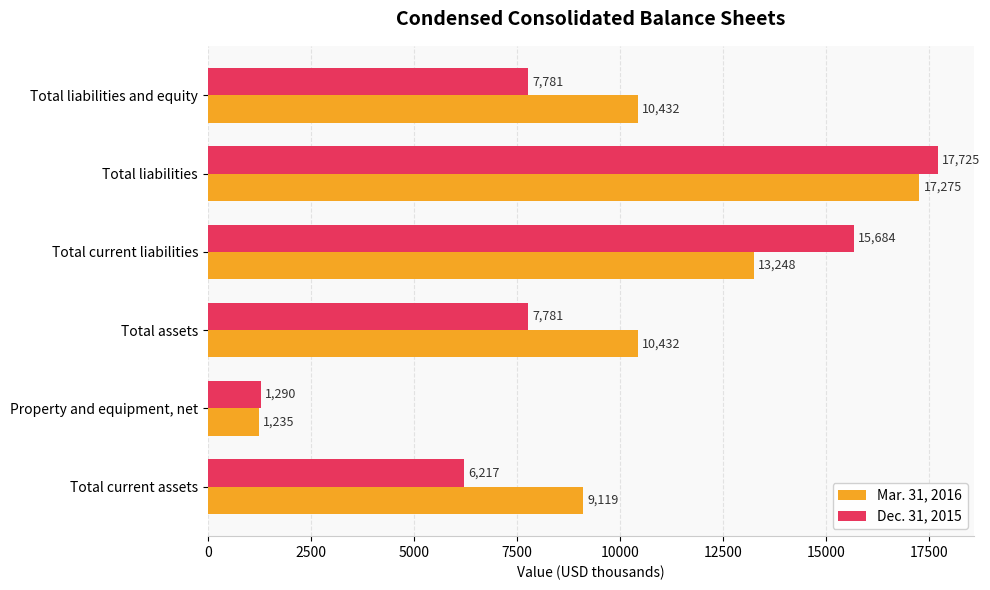

Which category has the highest value in the Mar. 31, 2016 series?

Total liabilities